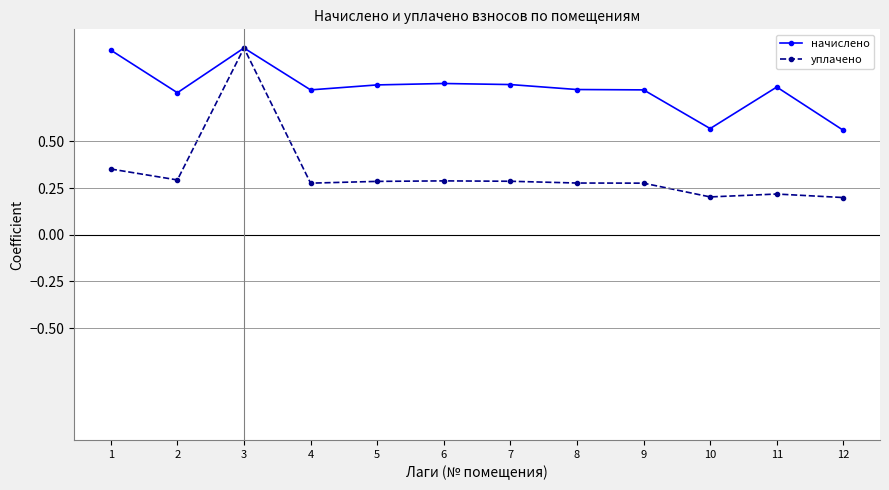

What is the highest value of the начислено series?

1.0